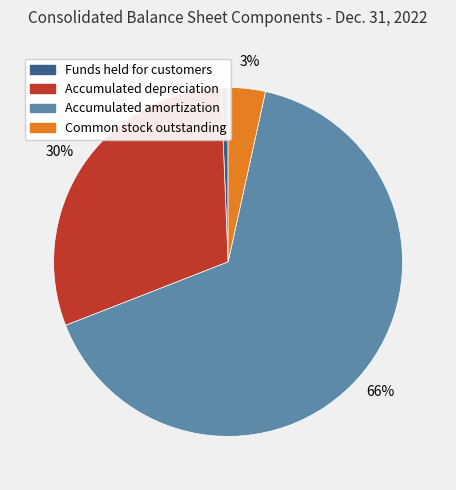

Does Accumulated amortization represent more than half of the total?

Yes